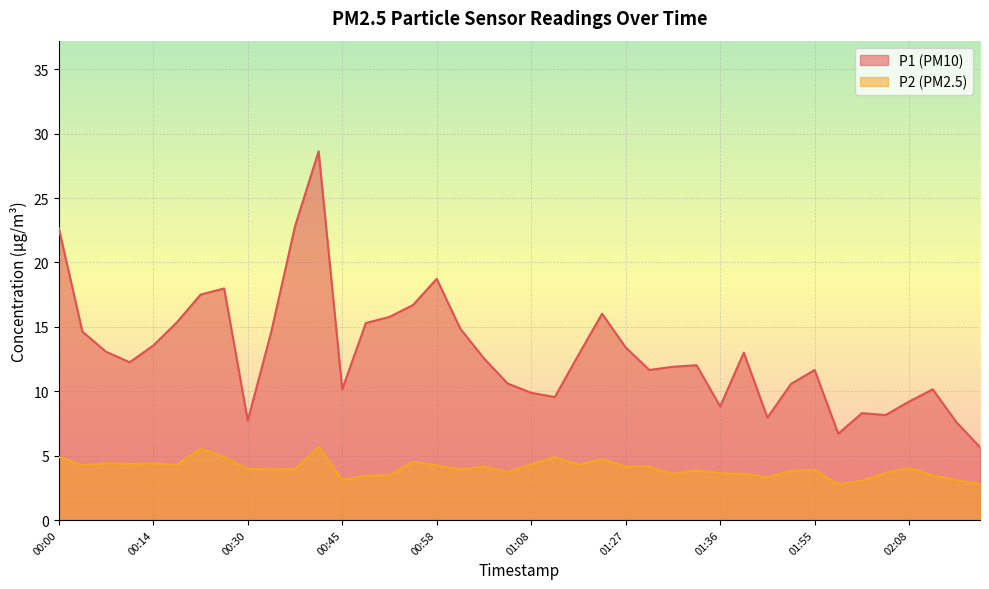

Does the chart display data point markers on the line(s)?

No